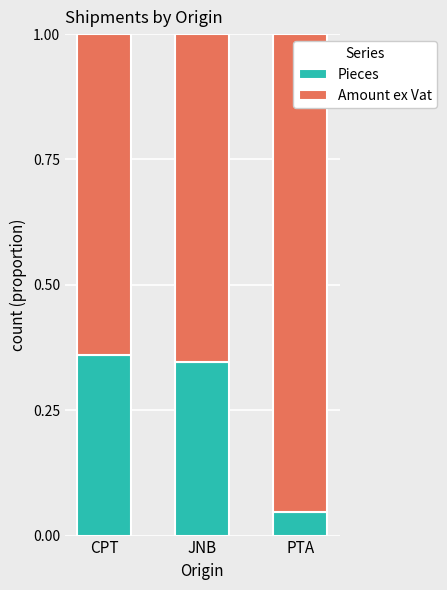

Which category has the lowest value in the Pieces series?

PTA